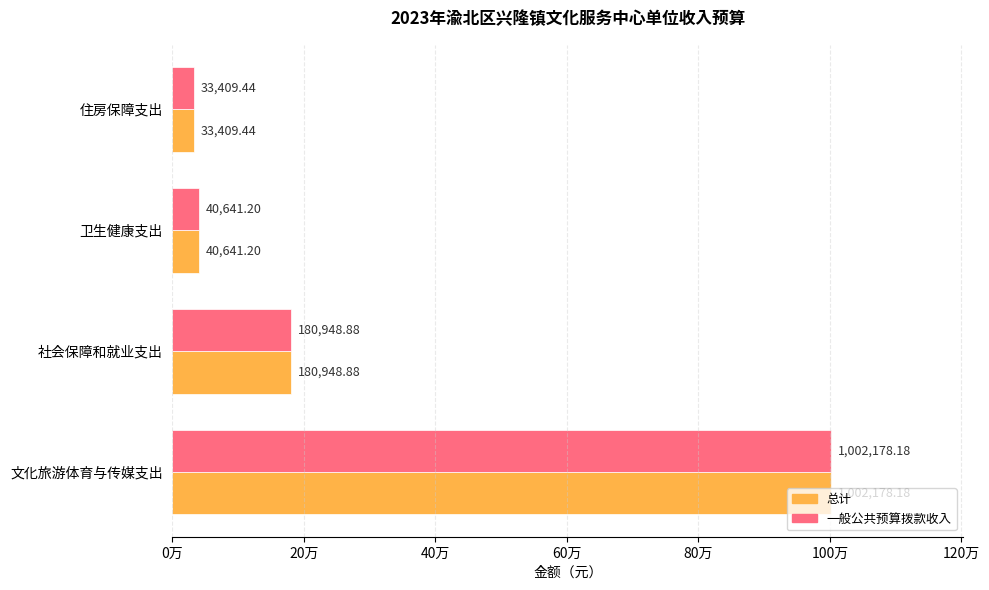

What are all the series names shown in the legend?

总计, 一般公共预算拨款收入